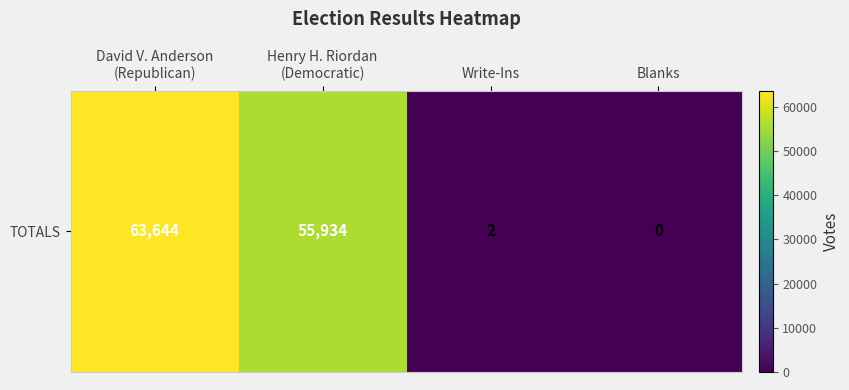

Reading right to left, what are all the values shown in this chart?

Blanks=0	Write-Ins=2	Henry H. Riordan
(Democratic)=55934	David V. Anderson
(Republican)=63644